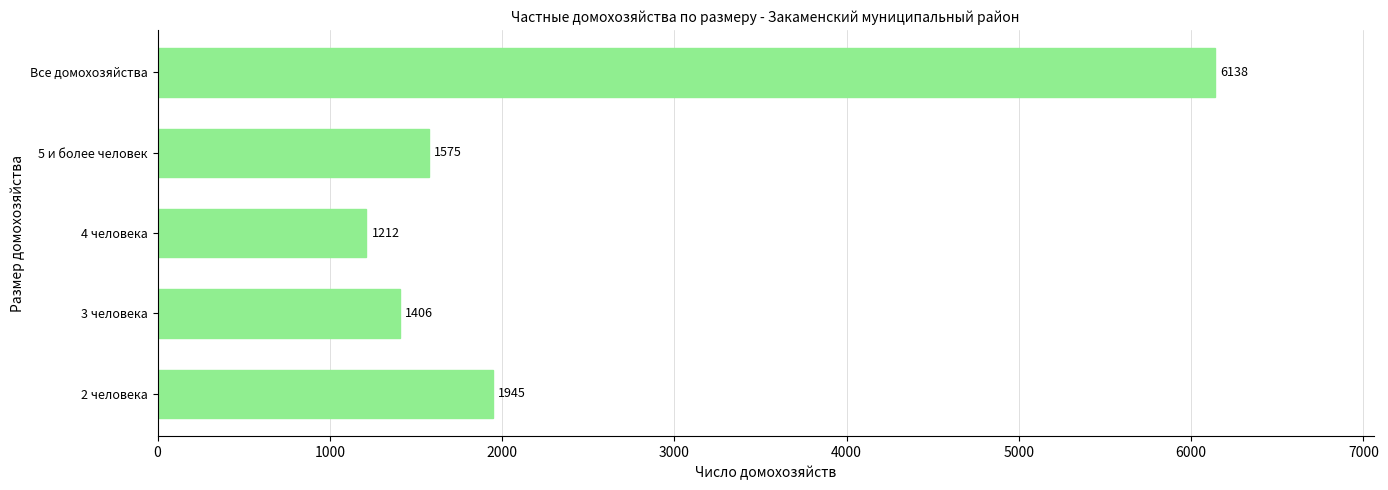

What is the difference between the maximum and minimum values?

4926